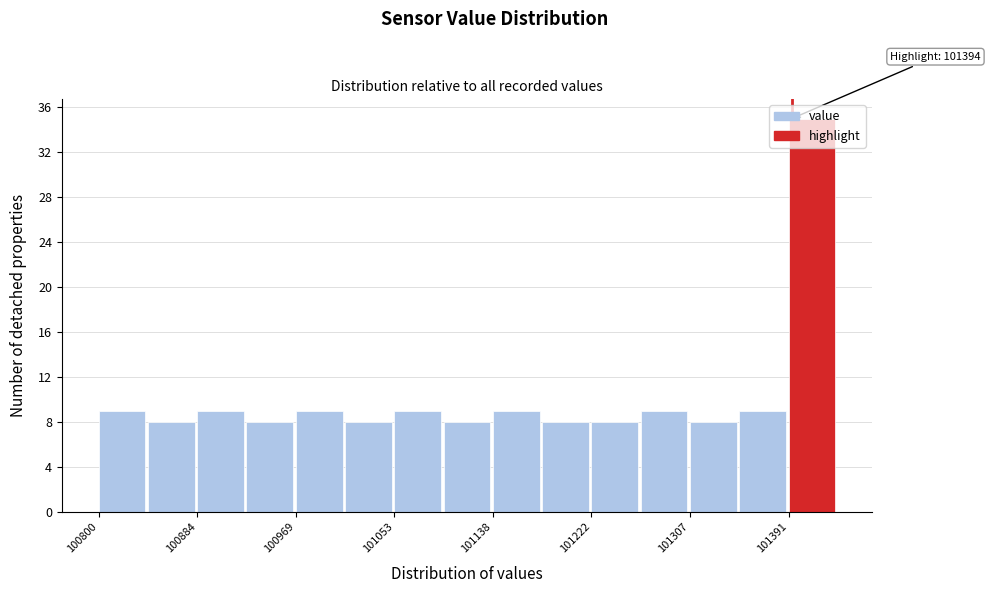

Over which range of the x-axis is the bar tallest?

101390 to 101430